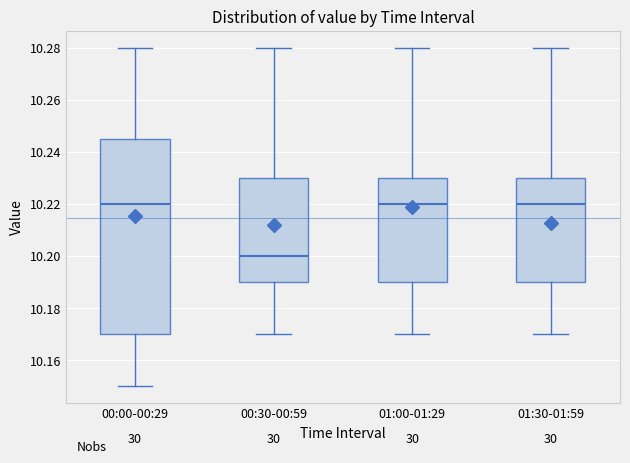

Where does the median line of the box for 01:00-01:29 sit on the y-axis? The values are not printed on the chart, so give them approximately, as read against the axis.

10.220